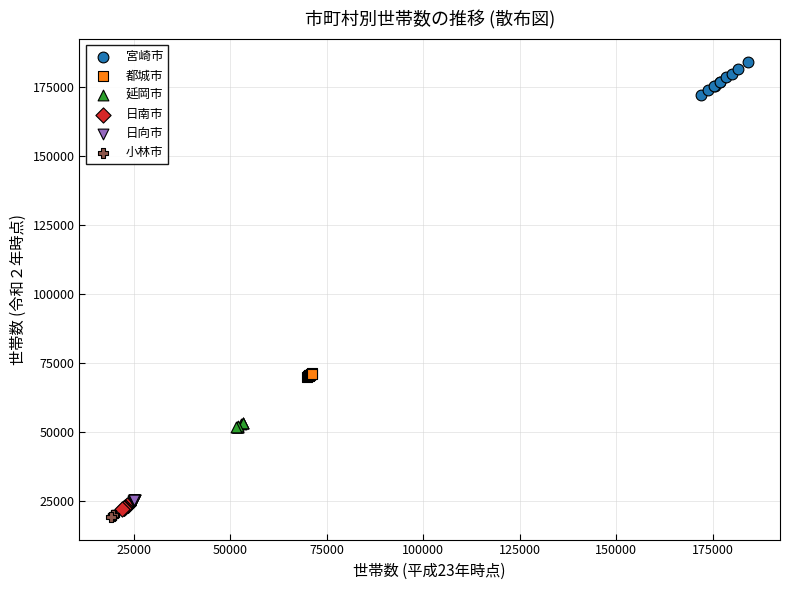

Which series reaches the maximum Y coordinate?

宮崎市